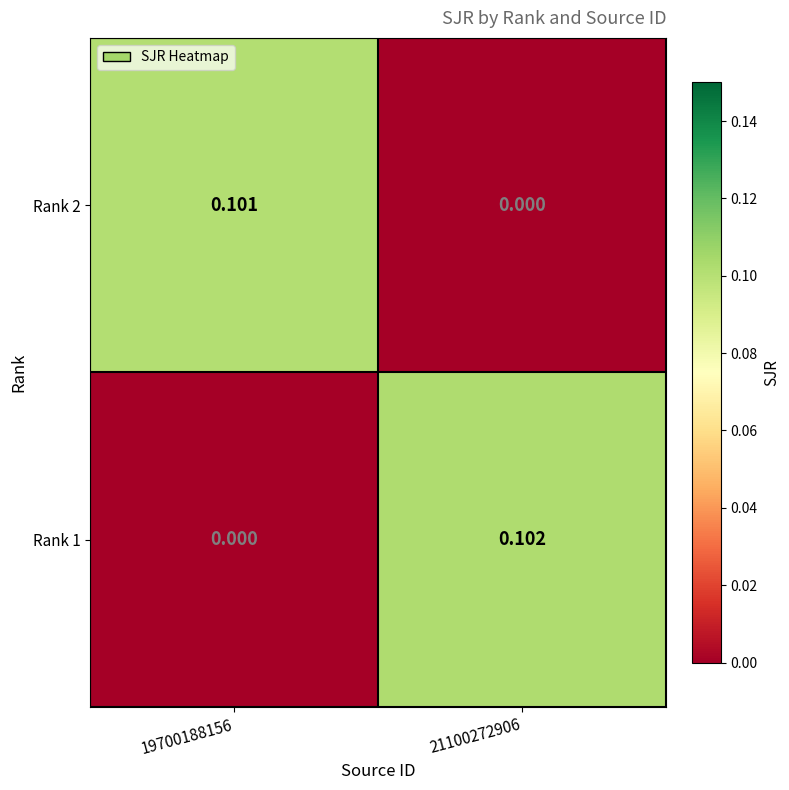

List the series in order of their overall mean, lowest first.

Rank 2, Rank 1